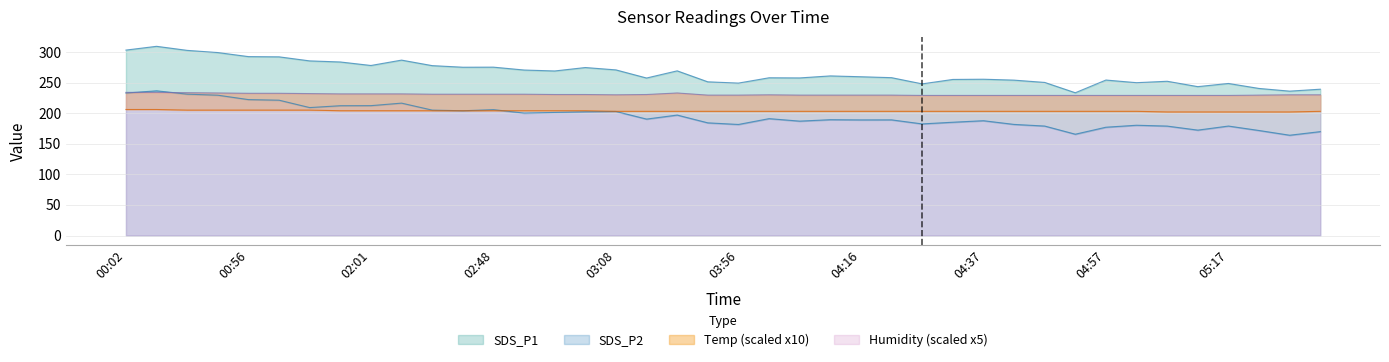

Which category has the lowest value in the SDS_P2 series?

05:33